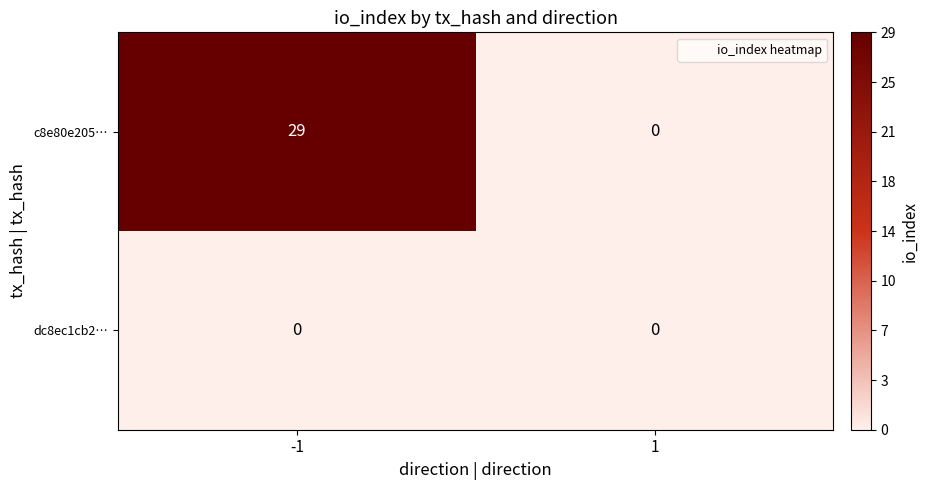

Which series has the largest total across all categories?

c8e80e205…